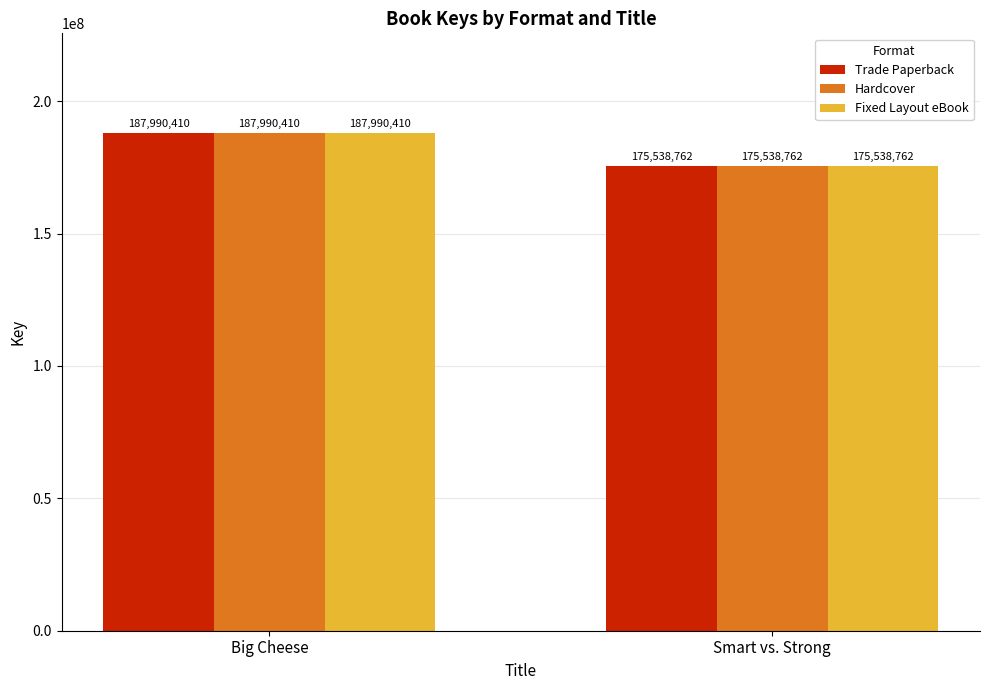

Reading left to right, extract all data points from this chart.

Trade Paperback: 187990410	175538762
Hardcover: 187990410	175538762
Fixed Layout eBook: 187990410	175538762